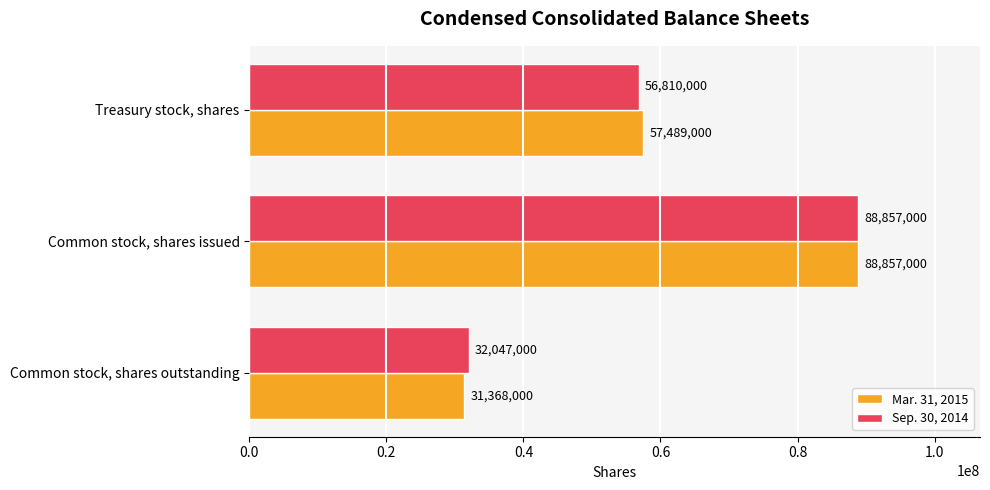

Rank the series at Treasury stock, shares from highest to lowest value.

Mar. 31, 2015, Sep. 30, 2014